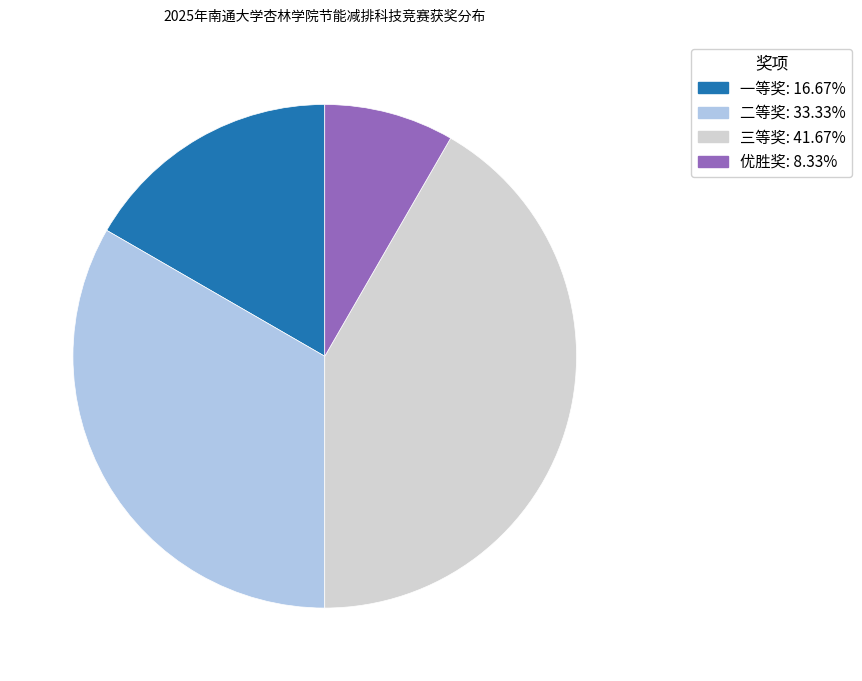

Which slice is the smallest?

优胜奖